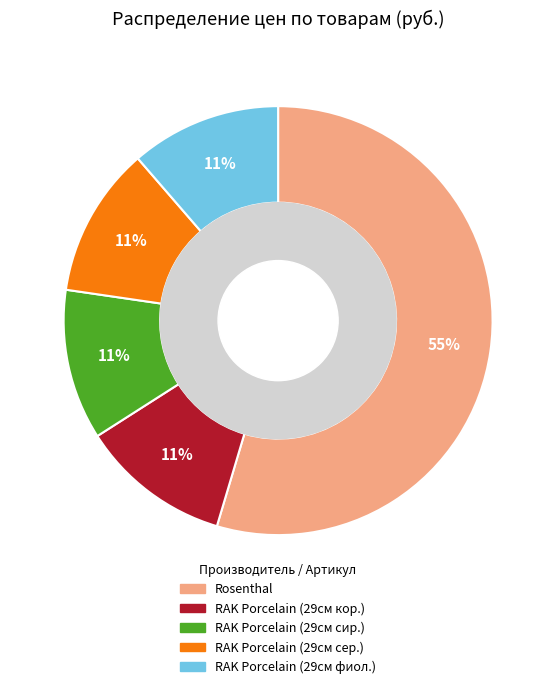

Do RAK Porcelain (29см кор.) and RAK Porcelain (29см сер.) together represent more than half of the pie?

No